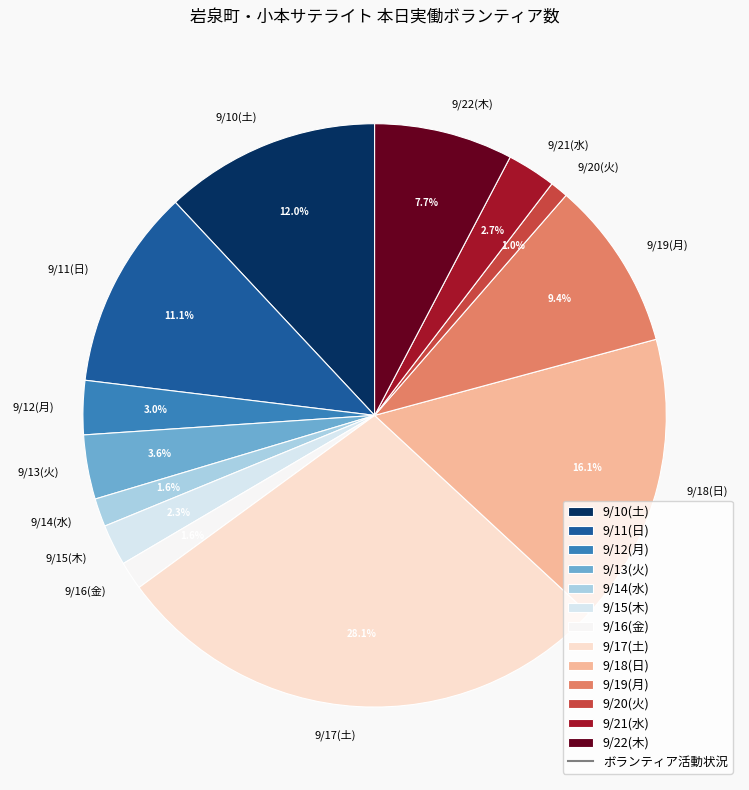

Which slice is the smallest?

9/20(火)